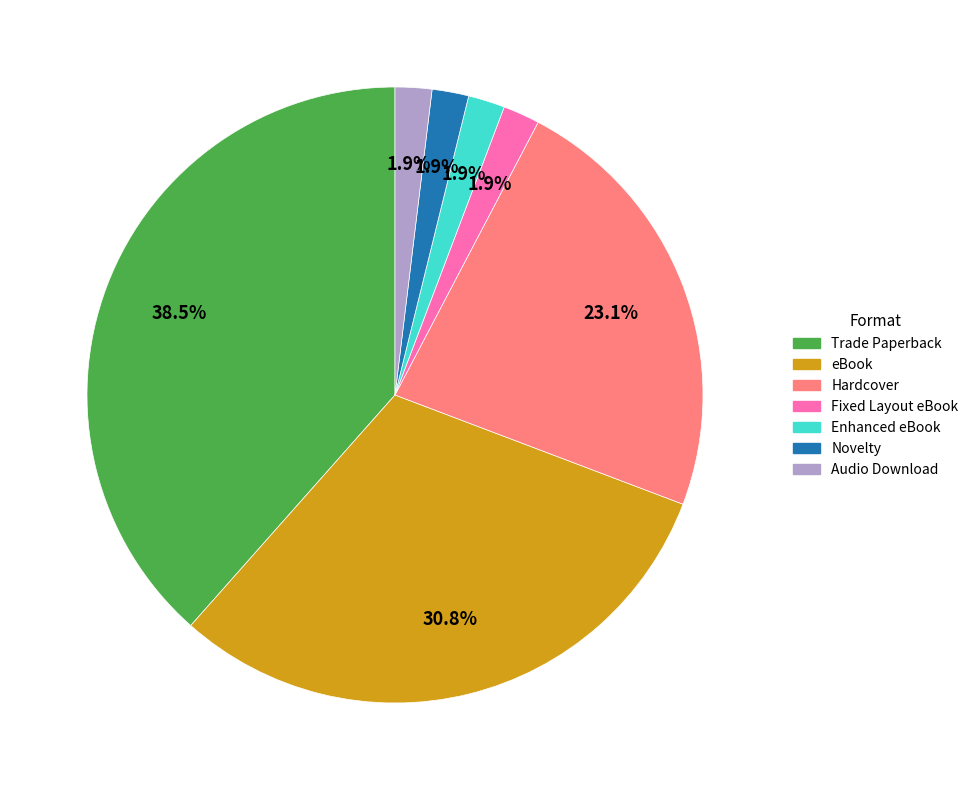

What percentage is the Audio Download slice, to the nearest percent?

2%